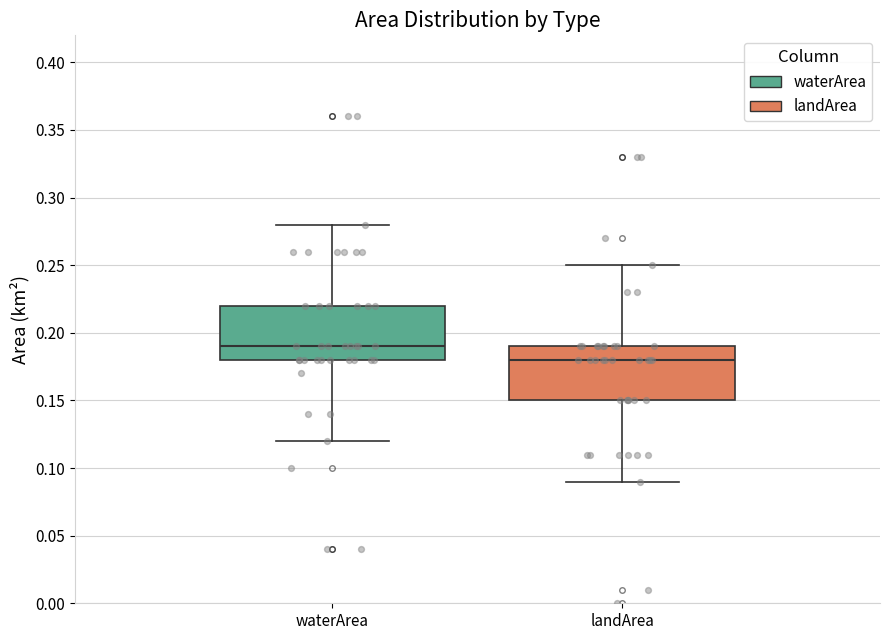

Reading left to right, read every box against the y-axis: the position of its median line, the range the box covers, and the ends of its whiskers. The values are not printed on the chart, so give them approximately, as read against the axis.

waterArea: median 0.19, box 0.18 to 0.22, whiskers 0.12 to 0.28
landArea: median 0.18, box 0.15 to 0.19, whiskers 0.09 to 0.25